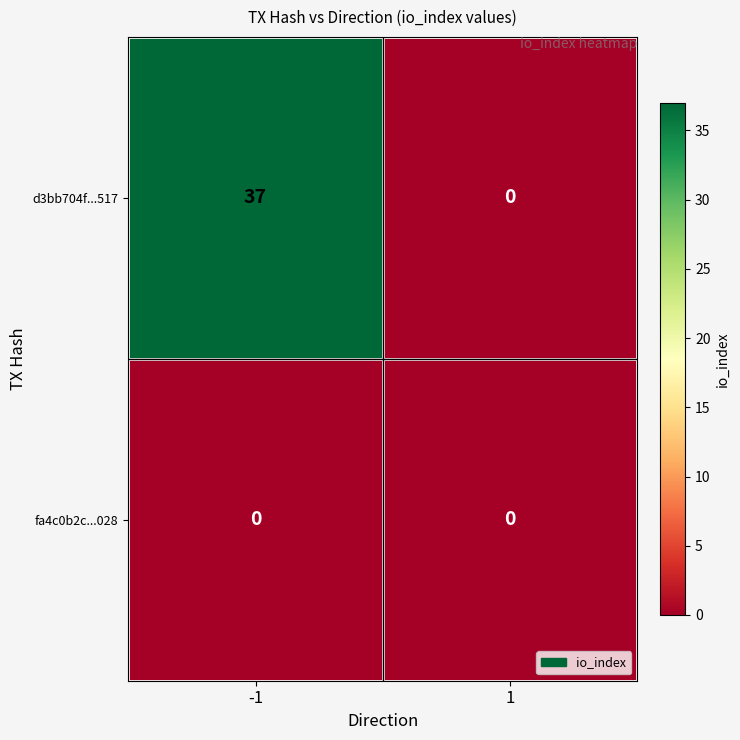

Reading left to right, transcribe all the data shown in this chart.

d3bb704f...517: 37	0
fa4c0b2c...028: 0	0